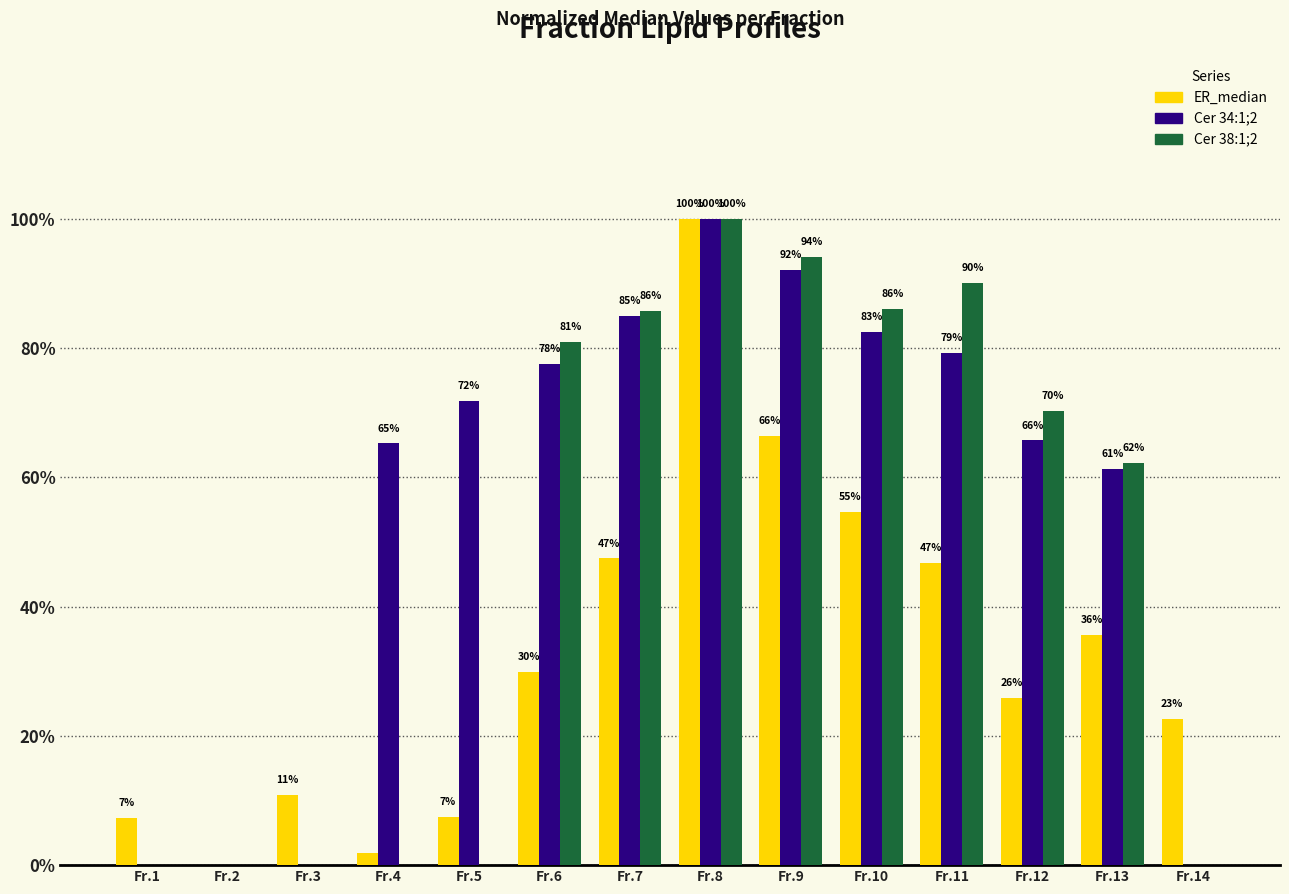

Are the bars horizontal?

No